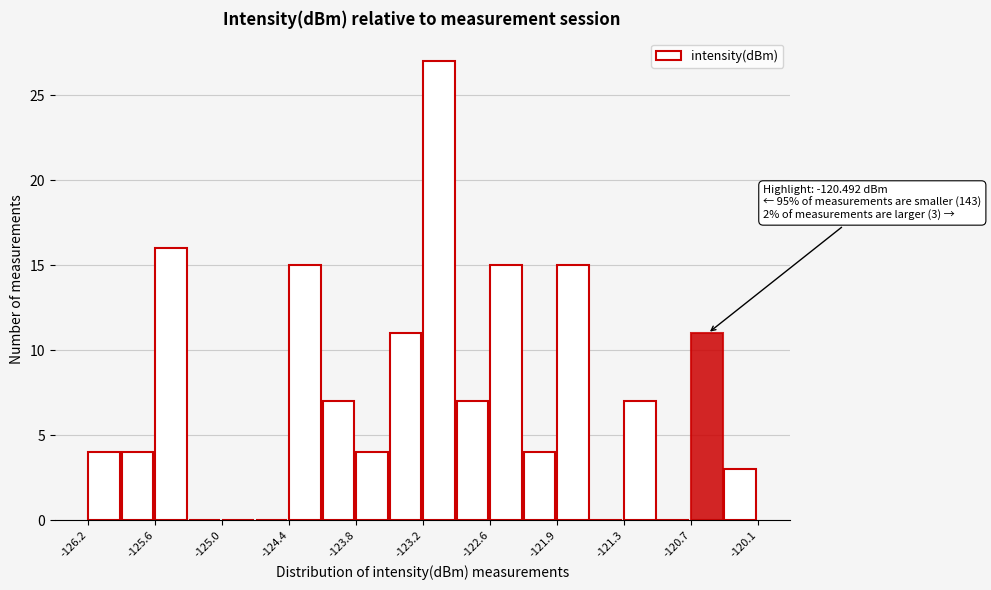

Around what value on the x-axis is the tallest bar? Give the approximate position of its centre, as read against the axis.

-123.0